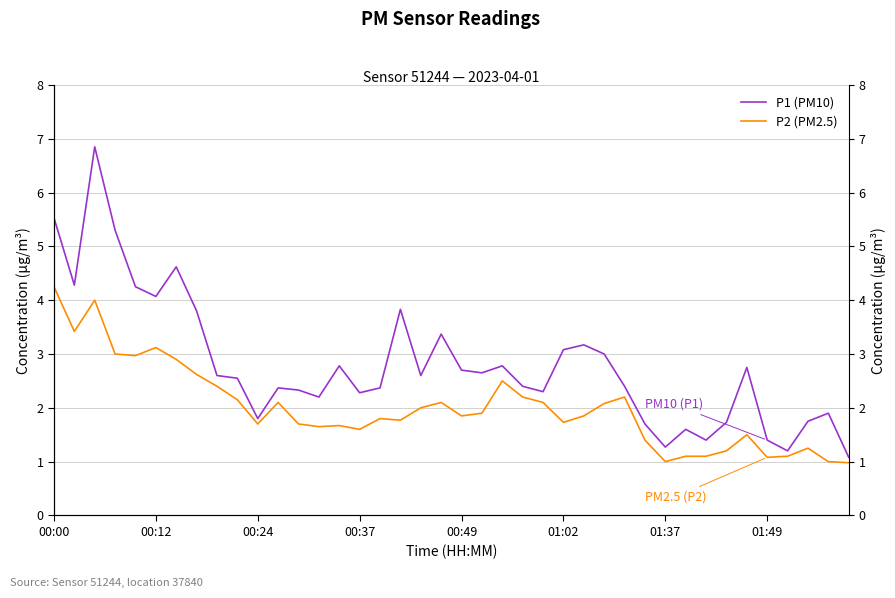

What is the average value of the P1 series?

2.8